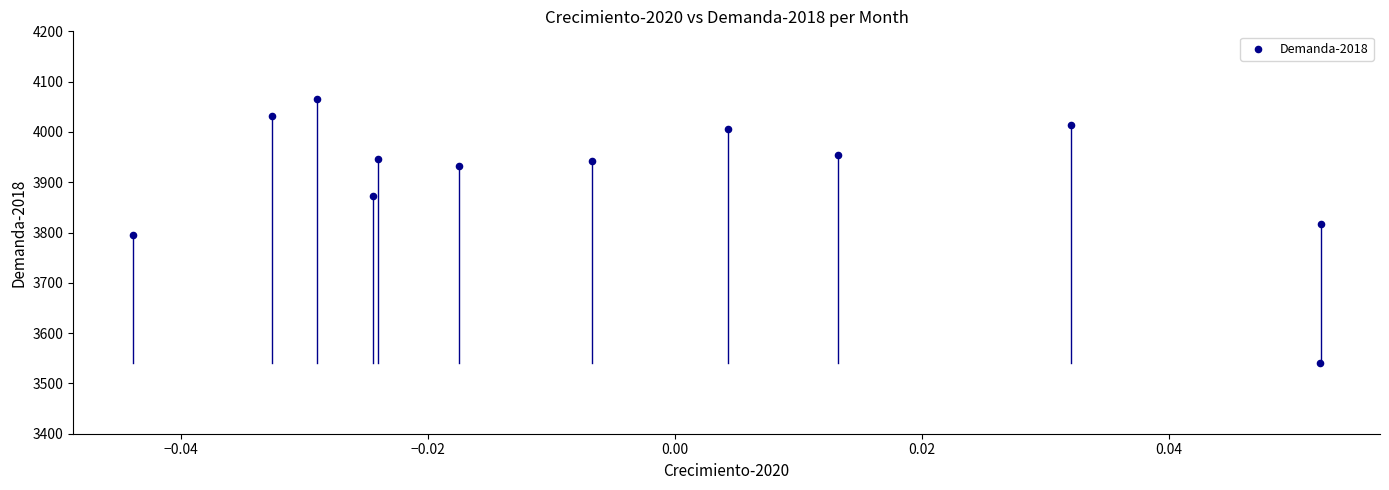

What is the average Y value?

3909.4